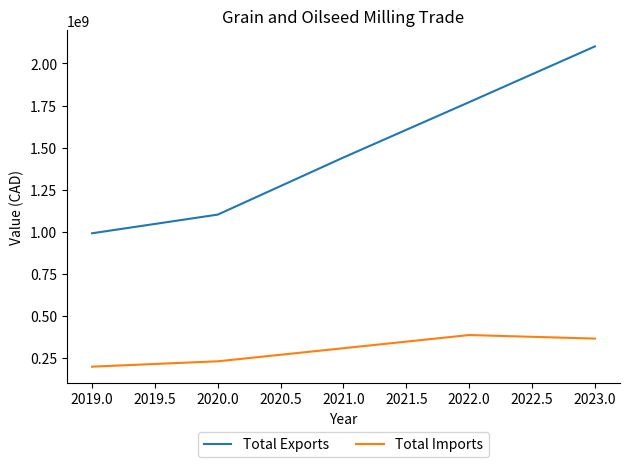

What is the total value across all series at 2019.0?

1186542079